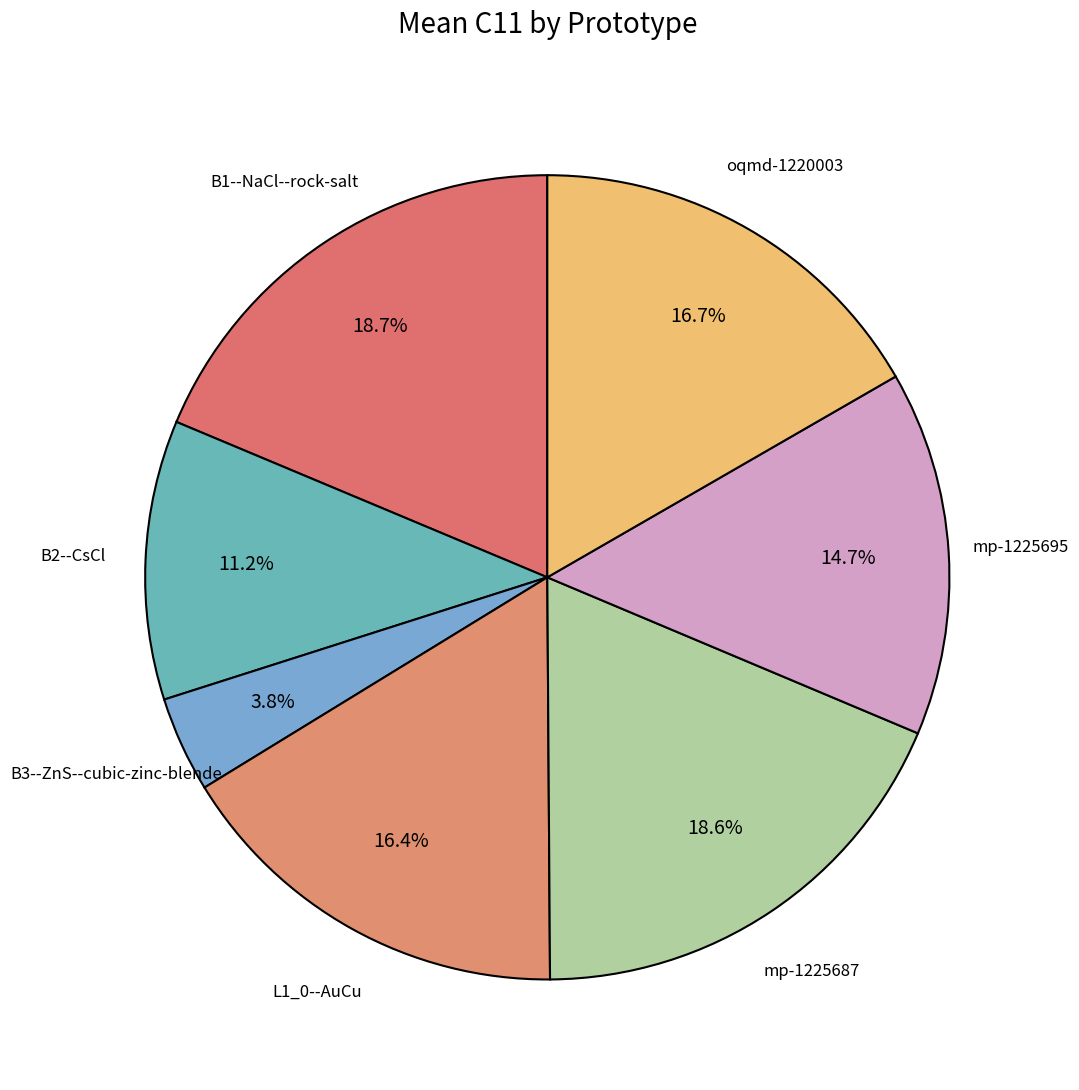

Between mp-1225695 and B1--NaCl--rock-salt, which is larger?

B1--NaCl--rock-salt